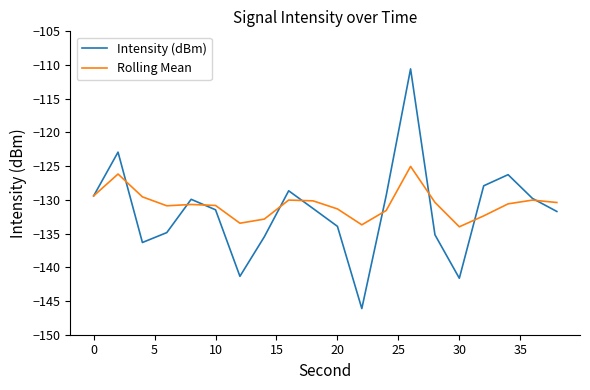

Count the number of data series in this chart.

2